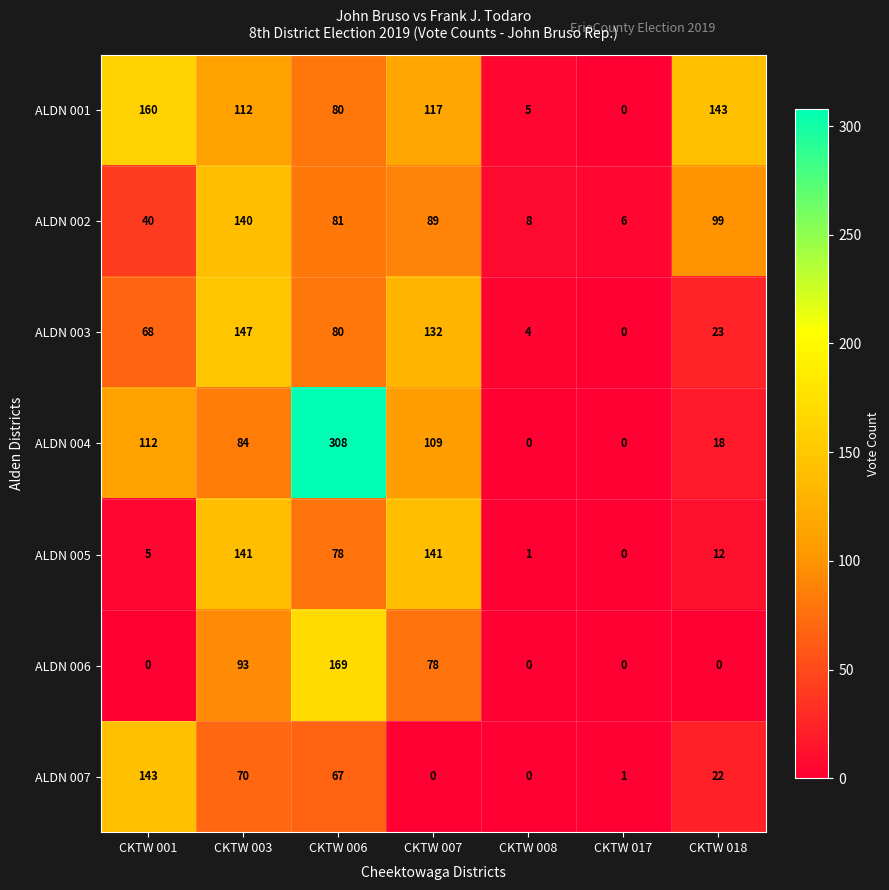

At which category is the sum across all series the highest?

CKTW 006